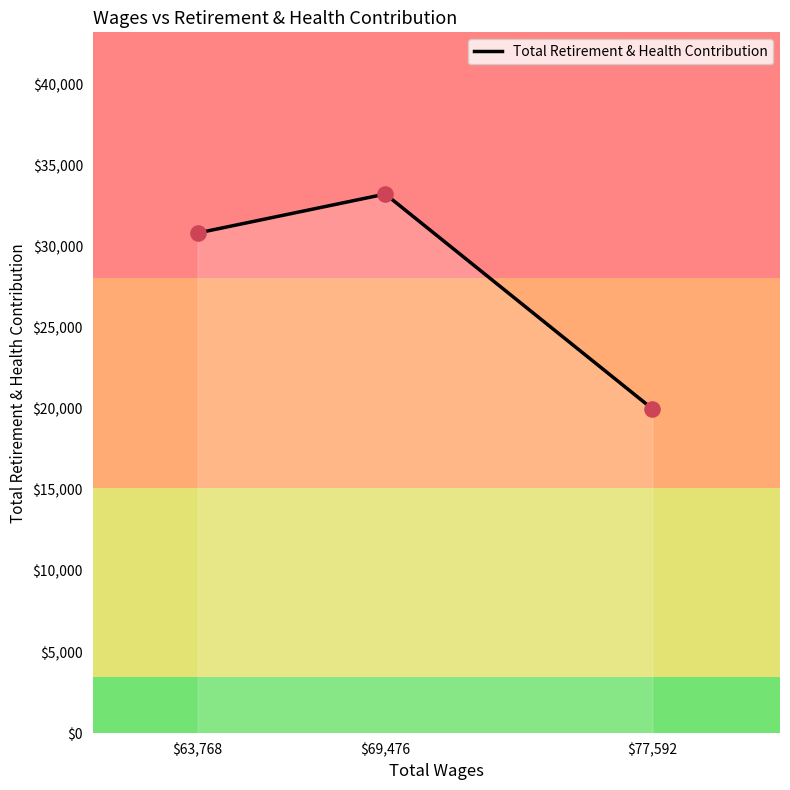

What is the change in value from 77592.0 to 63768.0?

+10842